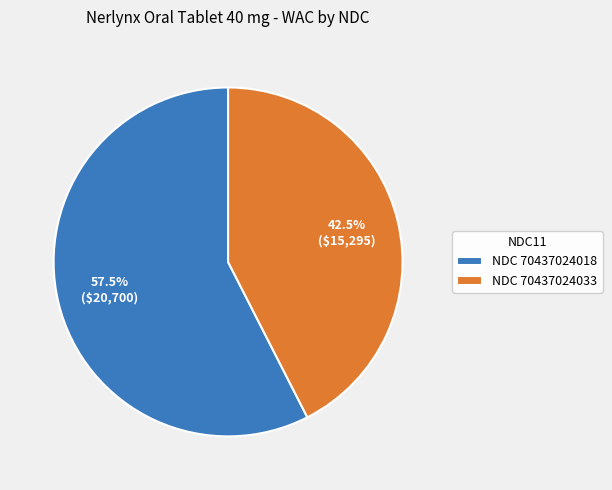

Count the number of slices in the pie.

2